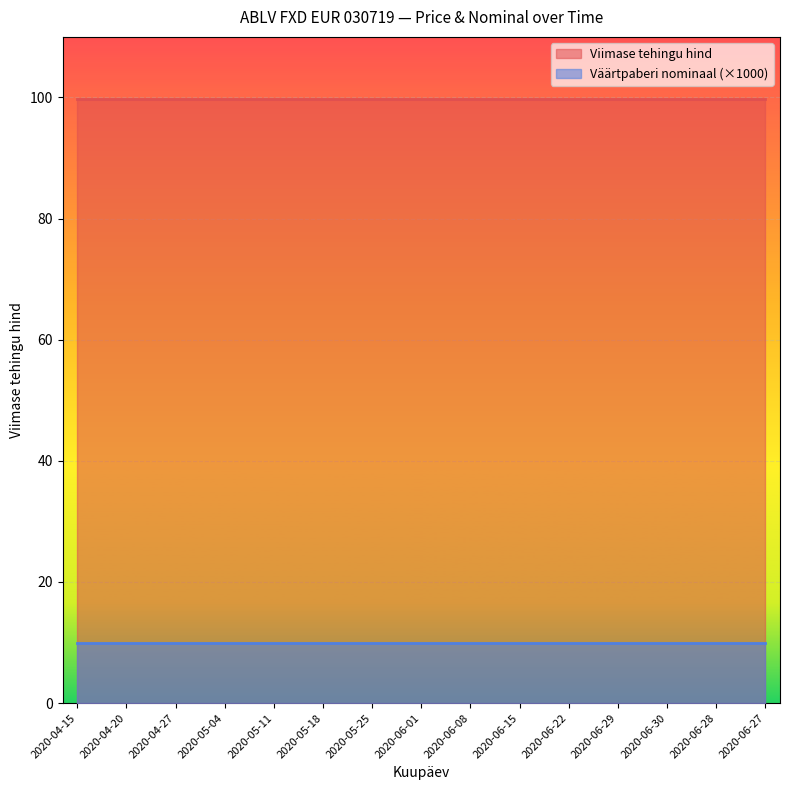

True or false: Viimase tehingu hind and Väärtpaberi nominaal (×1000) cross at least once.

False